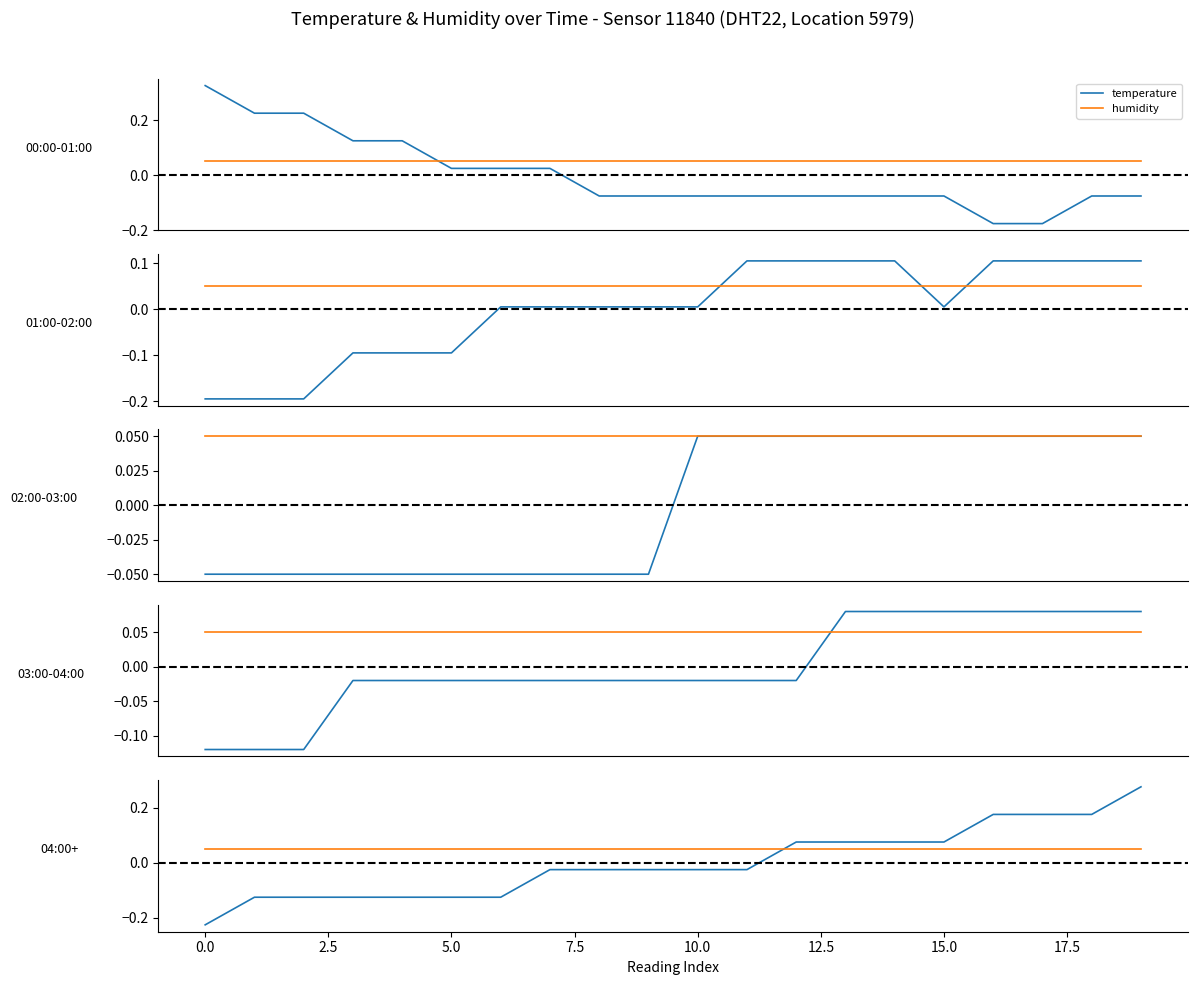

Which series ends up on top after the final intersection of humidity and temperature?

temperature